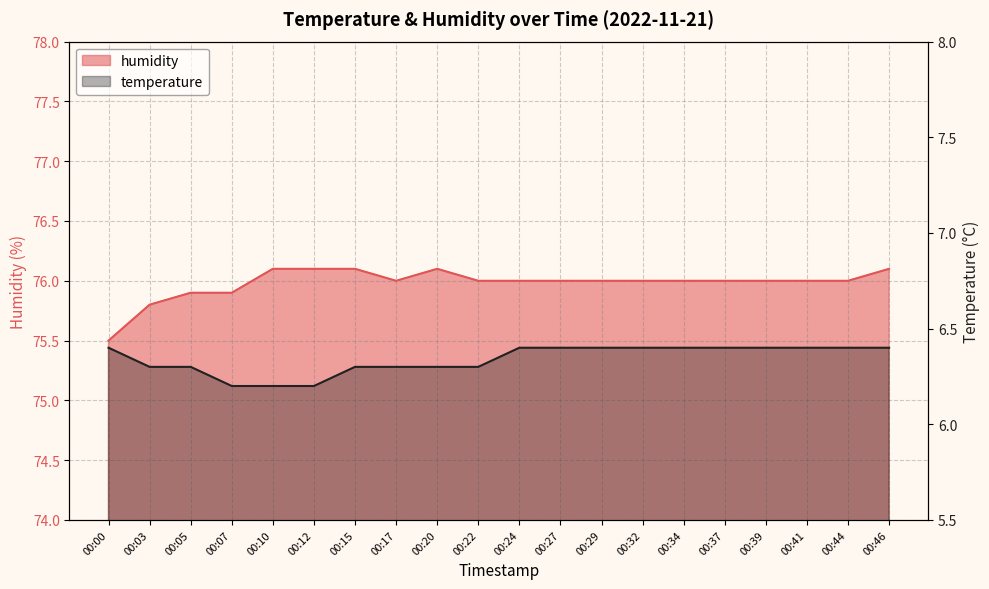

Where is temperature nearest to the value 6?

00:07